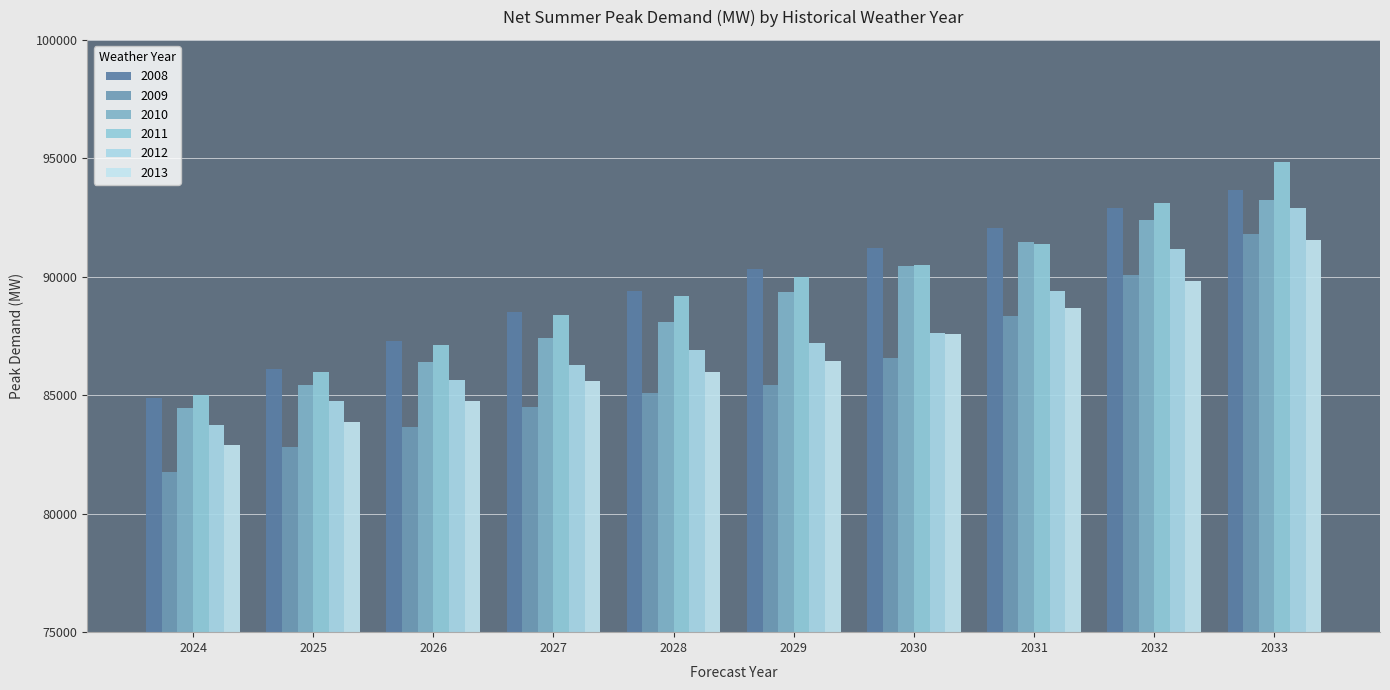

What is the difference between the second highest and second lowest values in the 2011 series?

7140.2